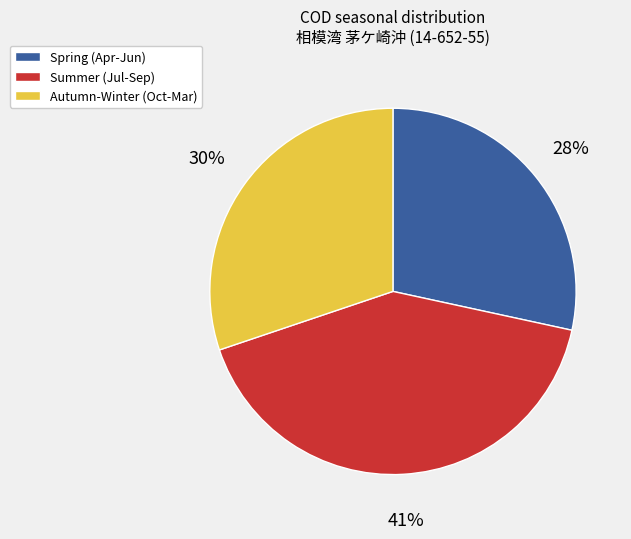

To the nearest percent, what percentage of the pie is Autumn-Winter (Oct-Mar)?

30%